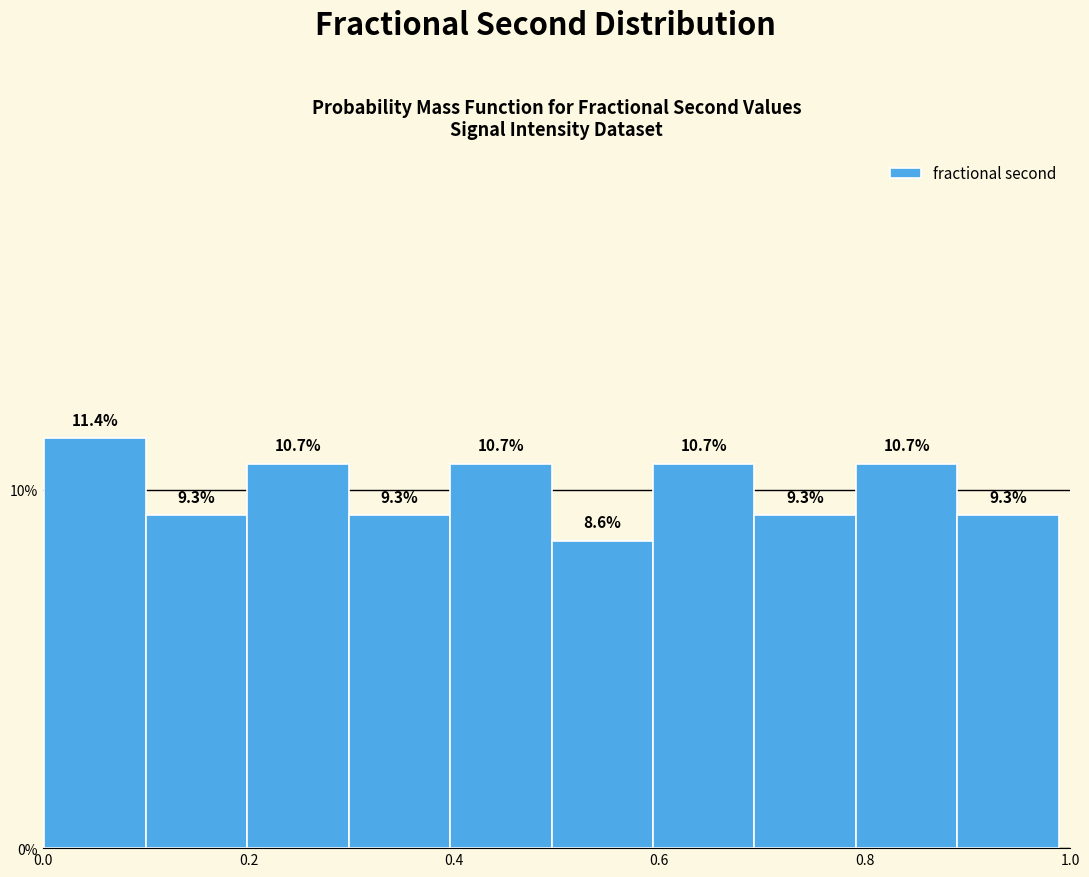

Which range on the x-axis has the tallest bar?

0.00 to 0.10